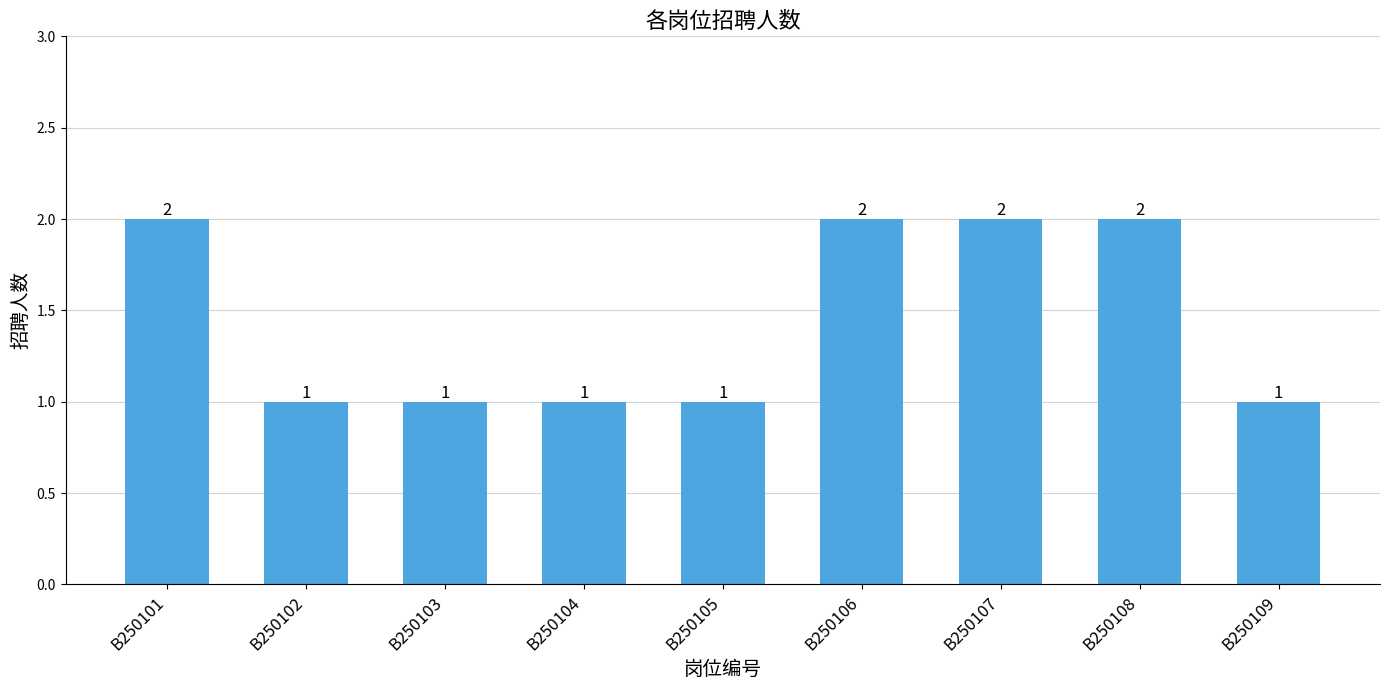

True or false: the data shows 1 at B250109.

True